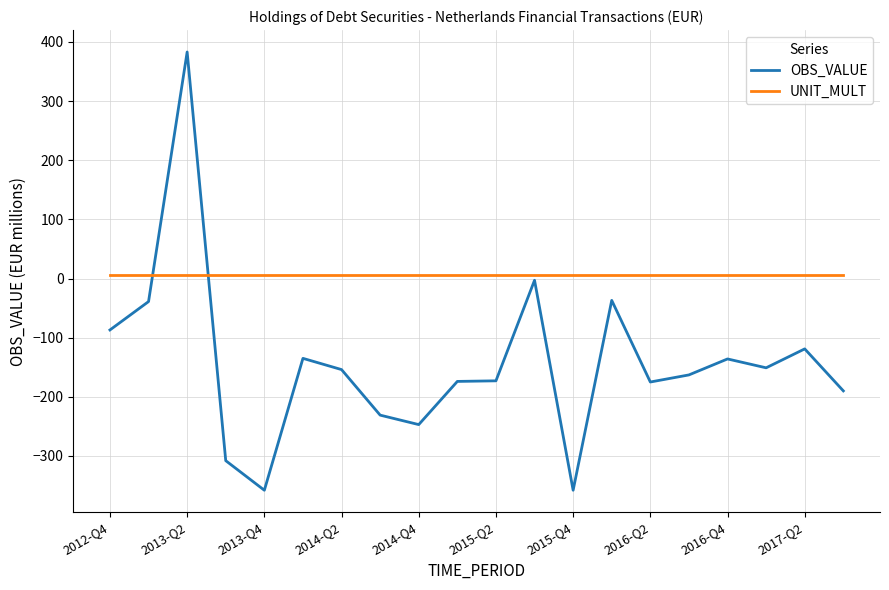

Which series ends up on top after the final intersection of UNIT_MULT and OBS_VALUE?

UNIT_MULT